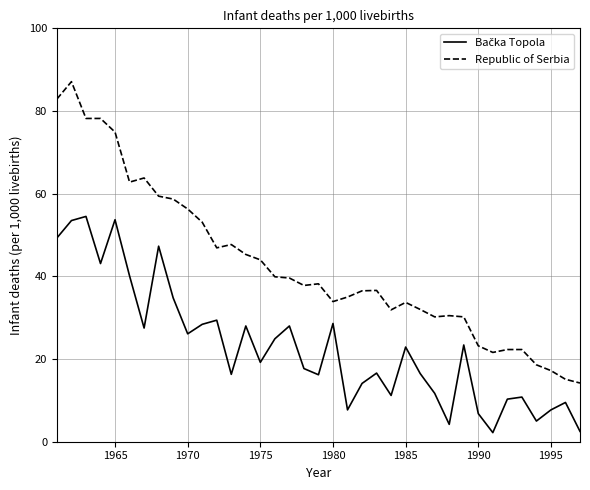

Which series has the largest range (max minus min)?

Republic of Serbia